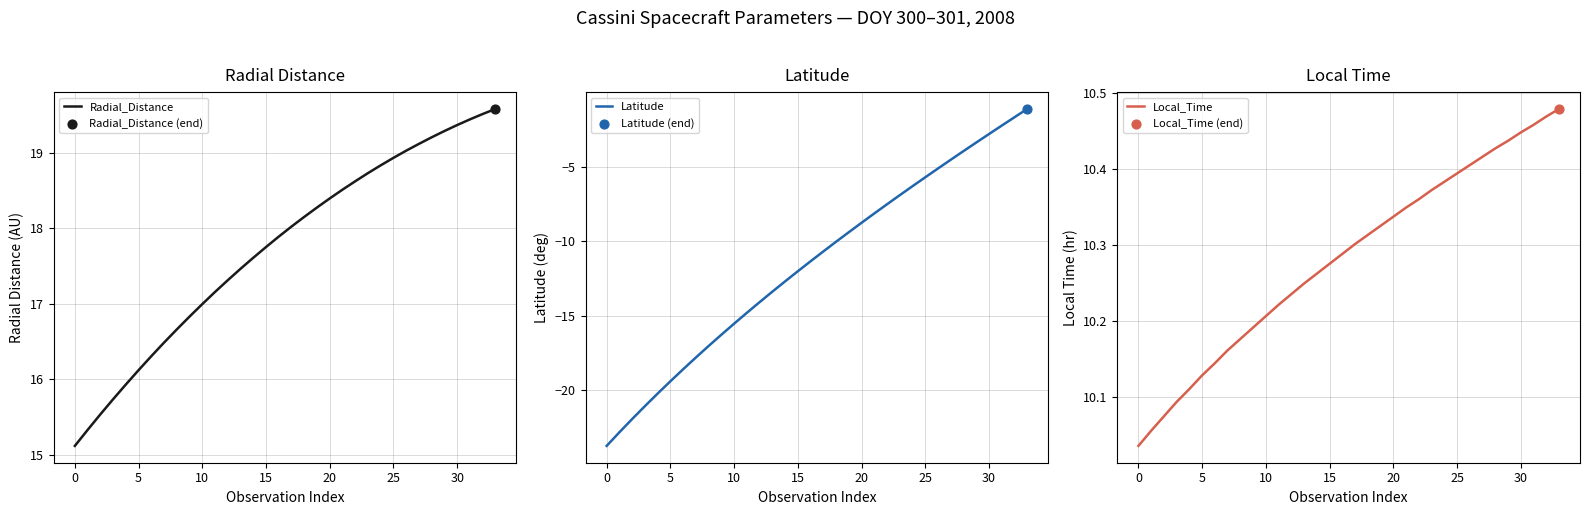

At which category is the sum across all series the highest?

33